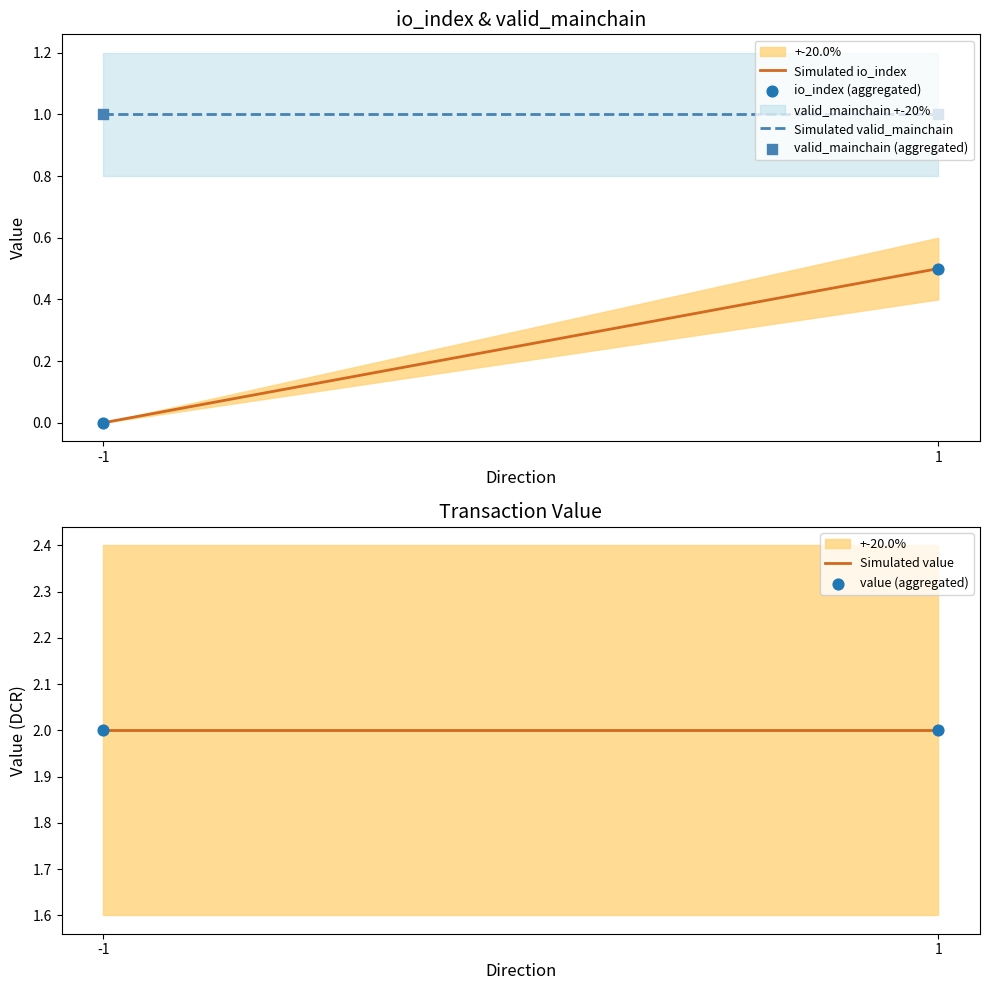

Which series contains the highest Y value?

value